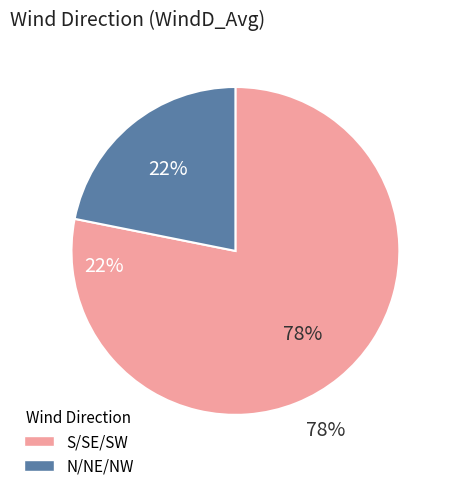

What is the smallest slice in the pie chart?

N/NE/NW